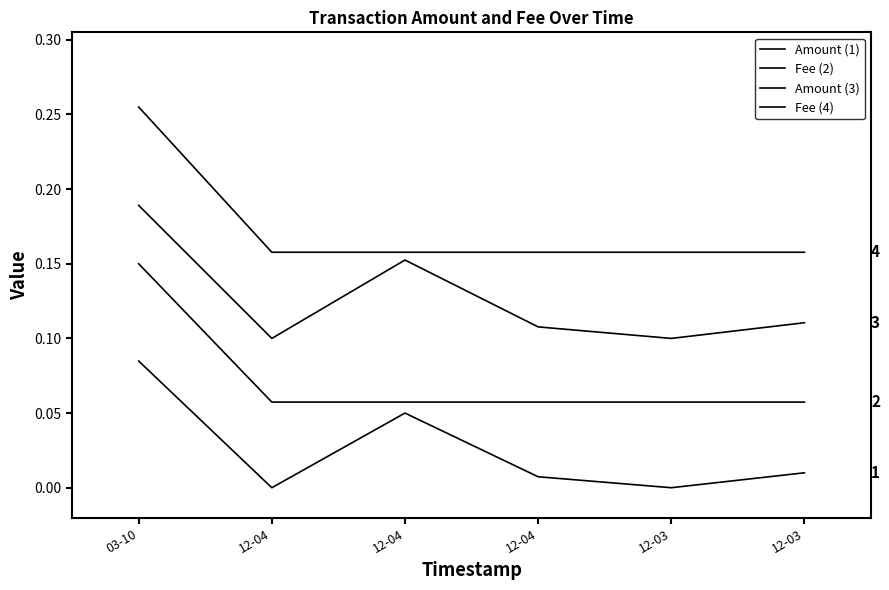

True or false: Fee (2) and Amount (1) cross at least once.

False